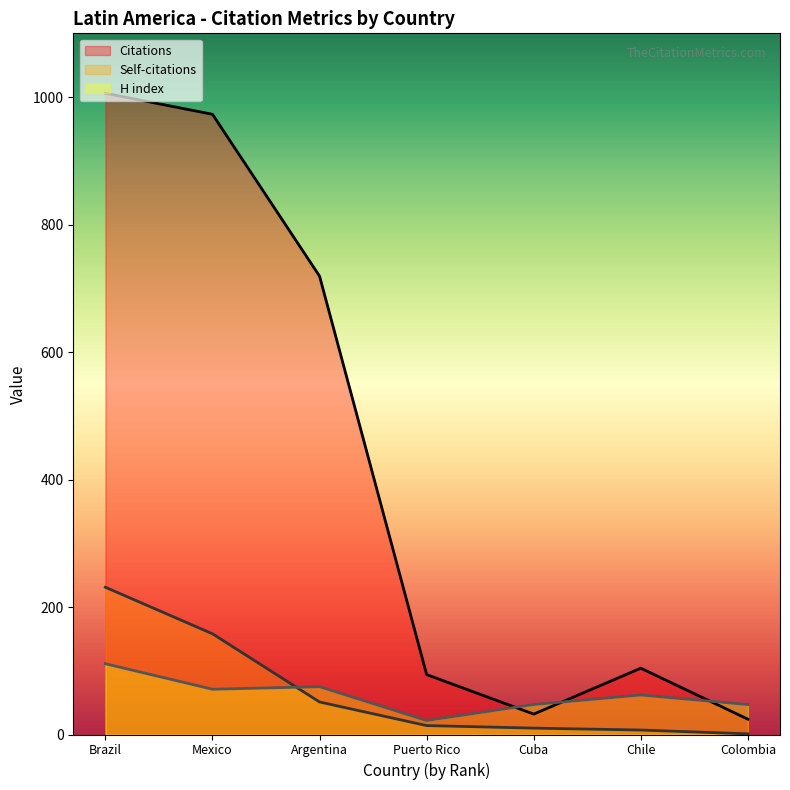

How many categories are shown in the chart?

7